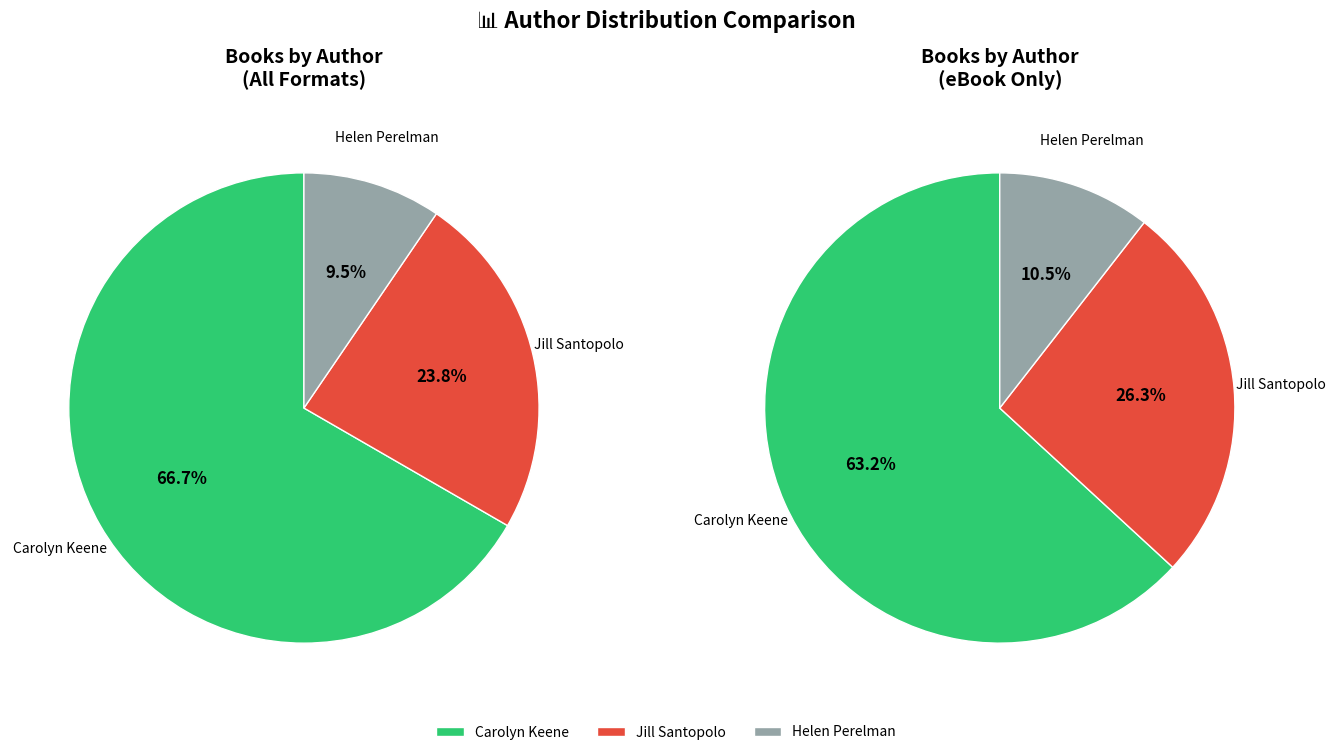

Which has a higher value, Jill Santopolo (408923528) or Carolyn Keene (1797917)?

Carolyn Keene (1797917)